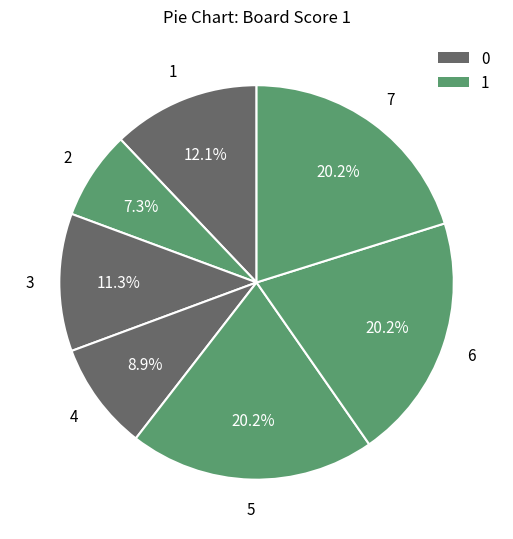

Does 7 account for over 50% of the chart?

No